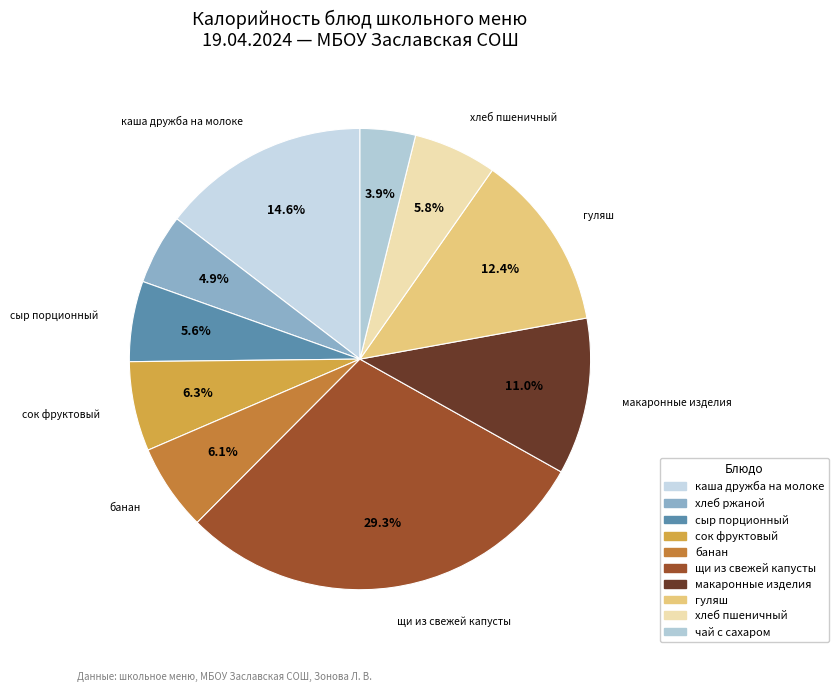

Which category has the biggest portion of the pie?

щи из свежей капусты